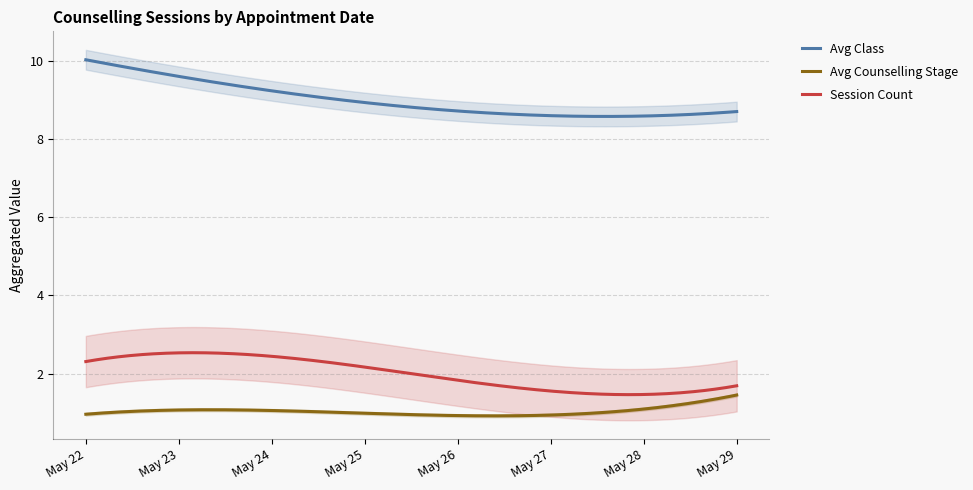

What is the lowest value of the Avg Class series?

8.6